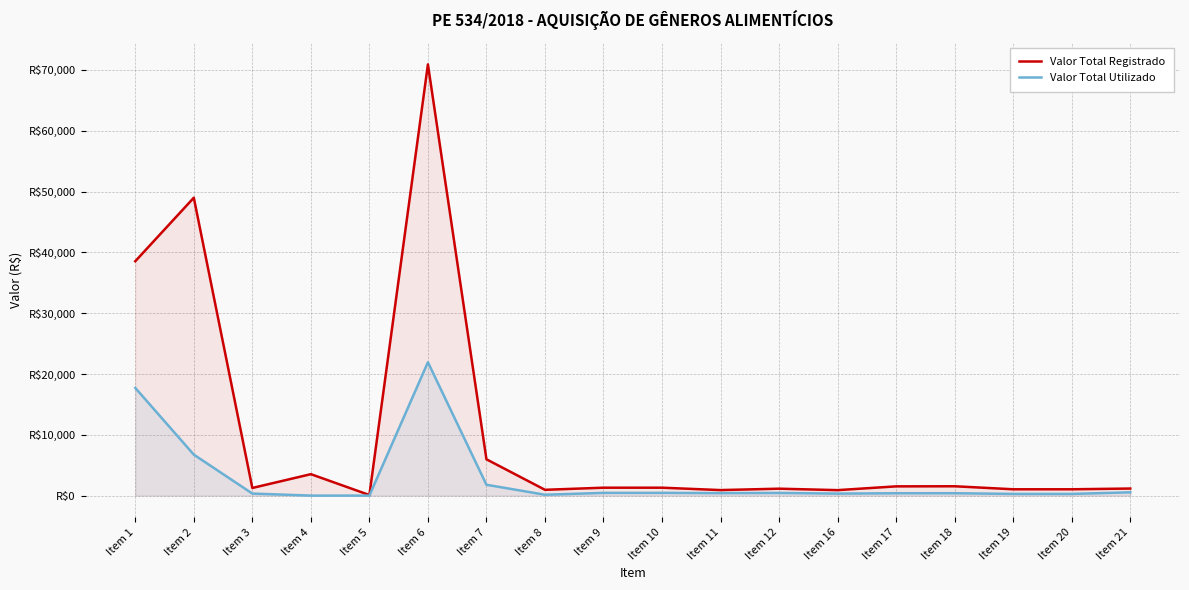

How many interior local peaks does the Valor Total Registrado series have?

5